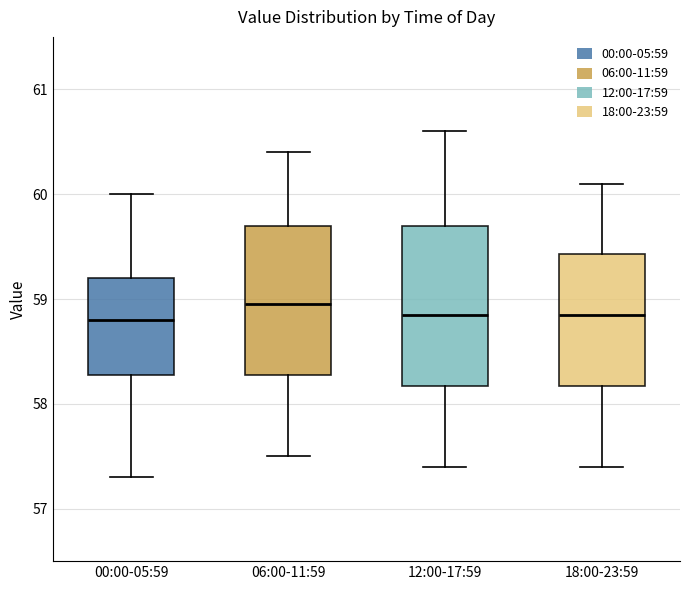

Reading left to right, read every box against the y-axis: the position of its median line, the range the box covers, and the ends of its whiskers. The values are not printed on the chart, so give them approximately, as read against the axis.

00:00-05:59: median 58.8, box 58.3 to 59.2, whiskers 57.3 to 60.0
06:00-11:59: median 59.0, box 58.3 to 59.7, whiskers 57.5 to 60.4
12:00-17:59: median 58.9, box 58.2 to 59.7, whiskers 57.4 to 60.6
18:00-23:59: median 58.9, box 58.2 to 59.4, whiskers 57.4 to 60.1